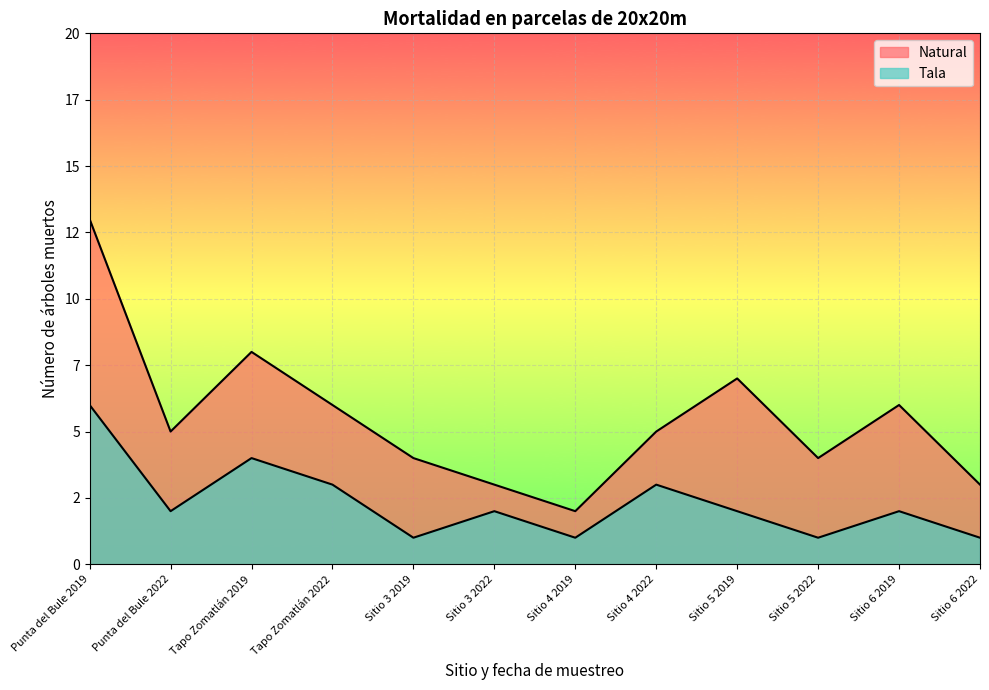

What position from the left is Tapo Zomatlán 2022?

4